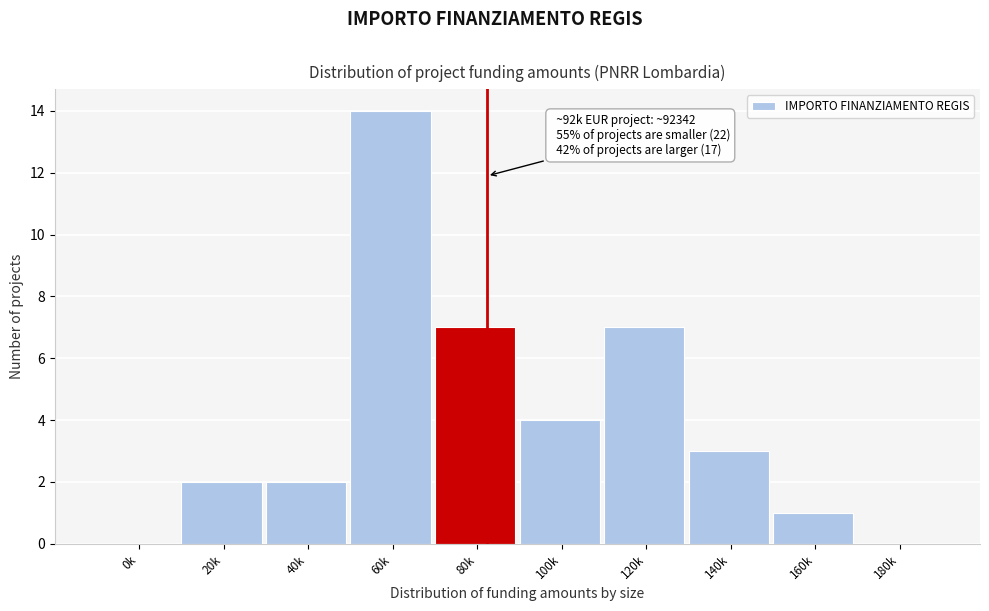

Reading left to right, extract all data points from this chart.

0k=0	20k=2	40k=2	60k=14	80k=7	100k=4	120k=7	140k=3	160k=1	180k=0